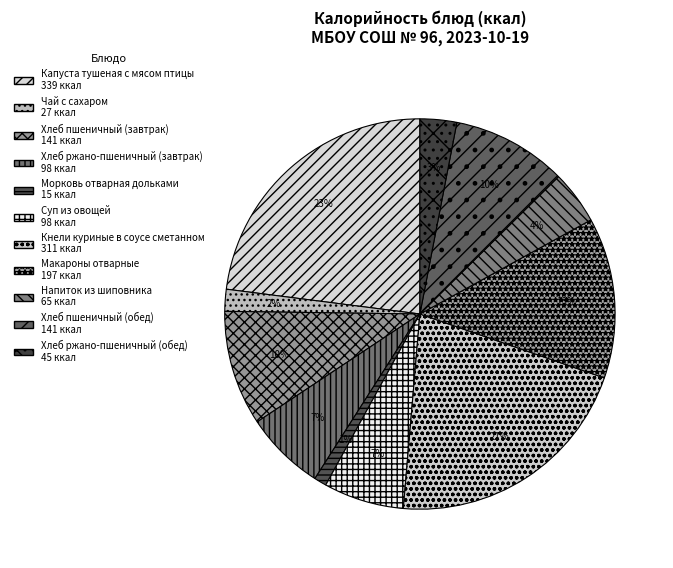

How many segments does this pie chart have?

11